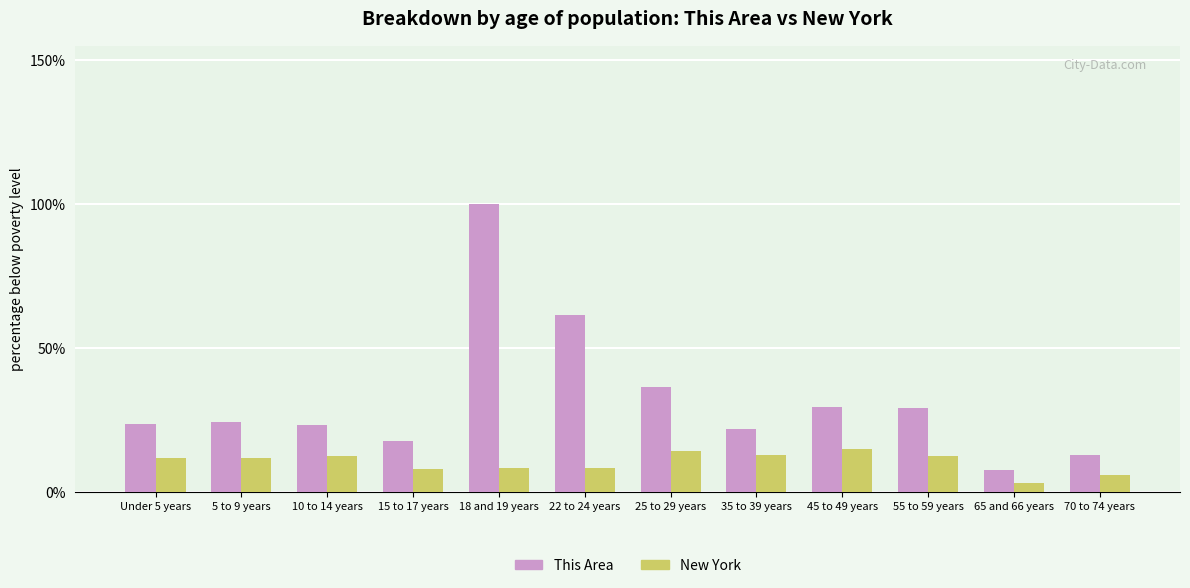

Which category has the highest value across all series?

18 and 19 years